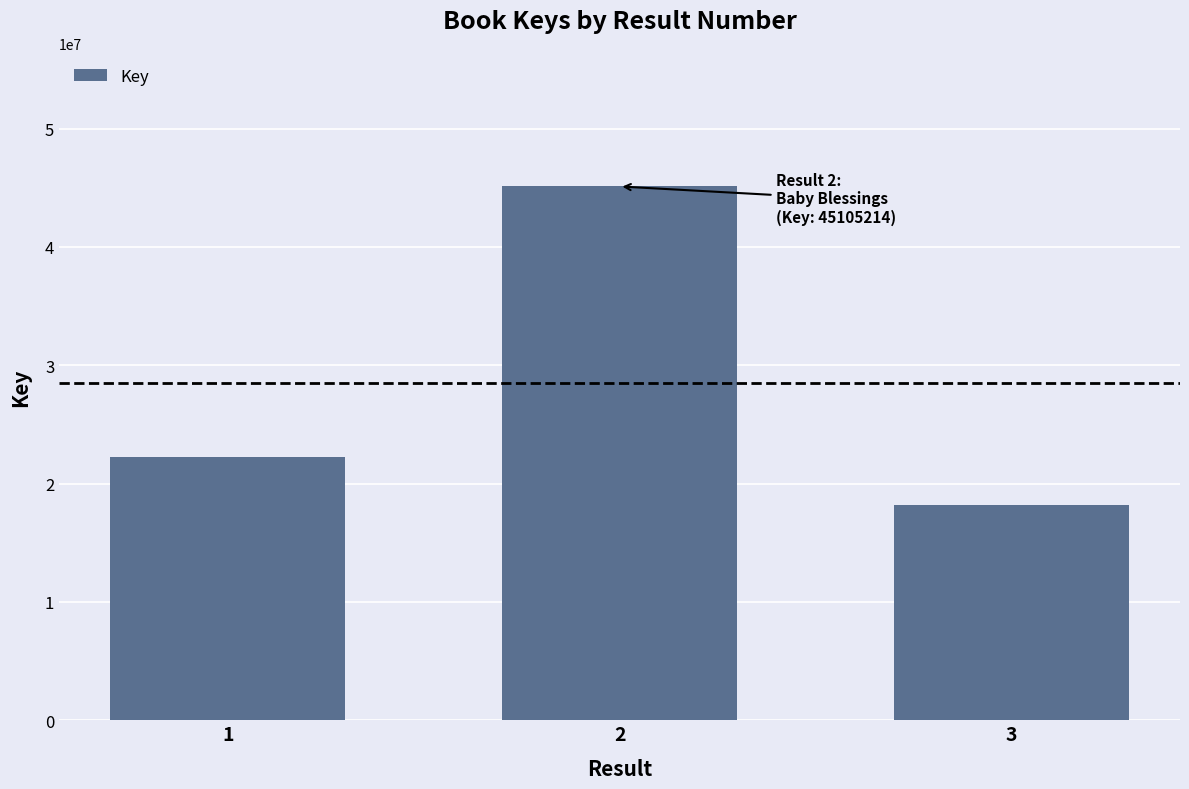

Which has a higher value, 2 or 3?

2